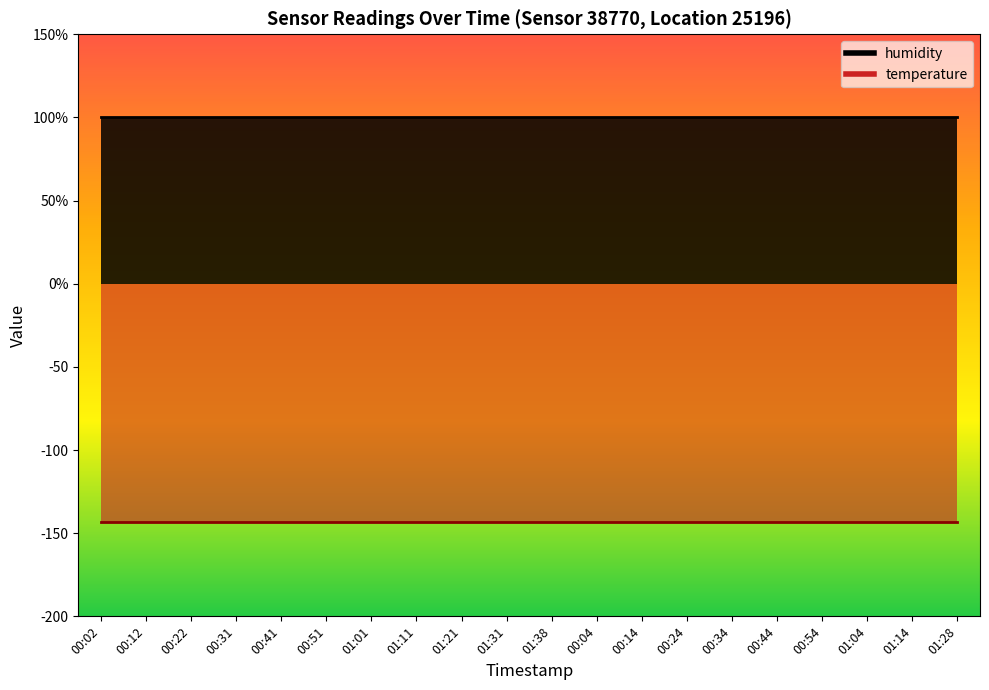

What are all the series names shown in the legend?

humidity, temperature